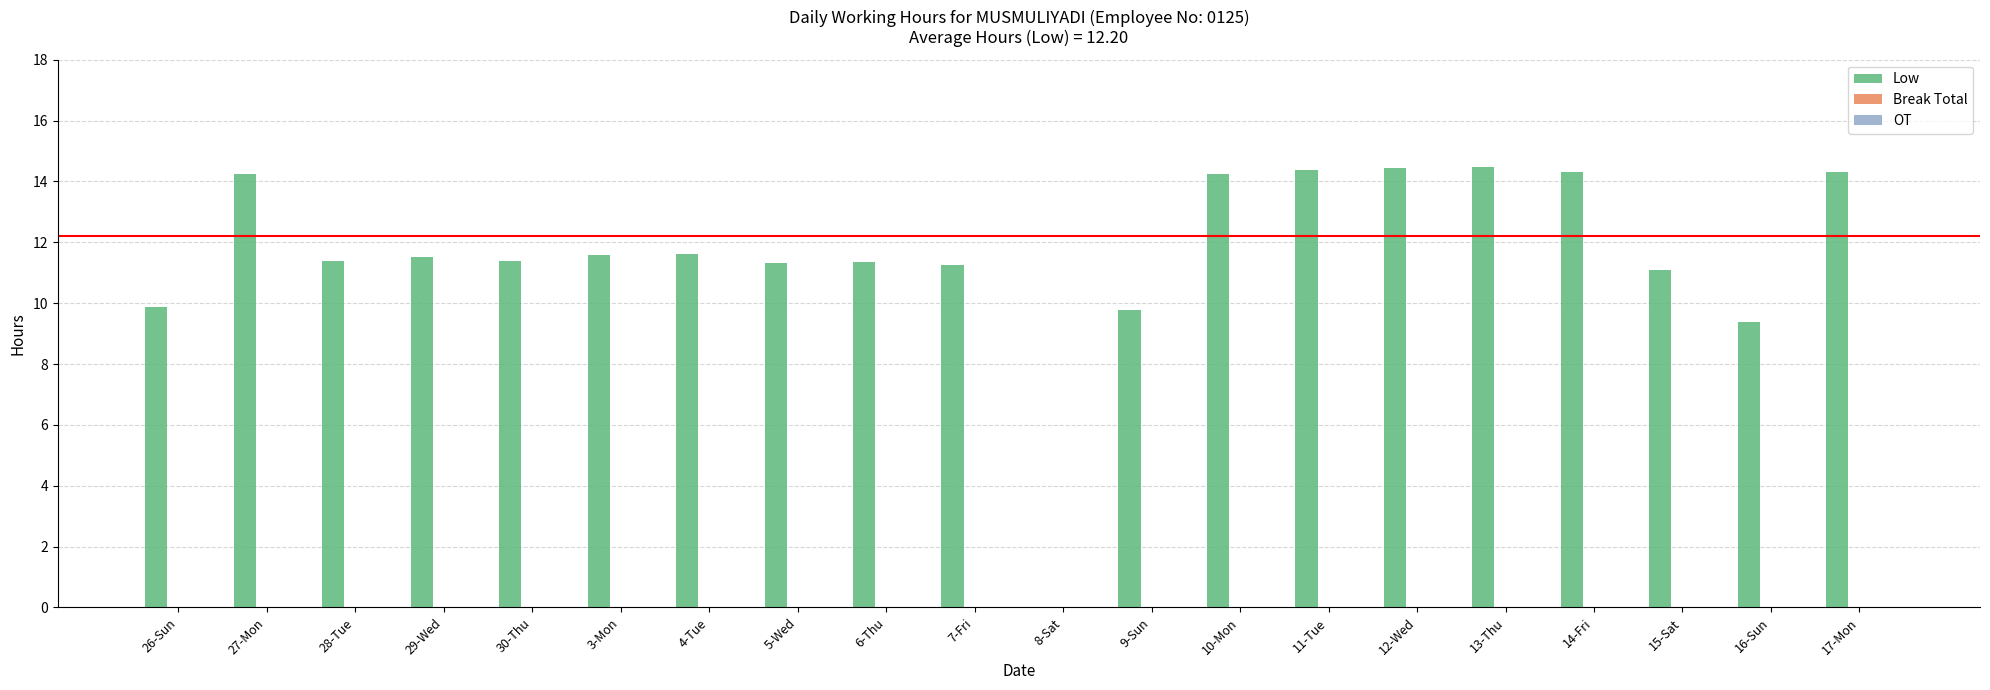

Are the bars grouped side by side (vs. stacked)?

No